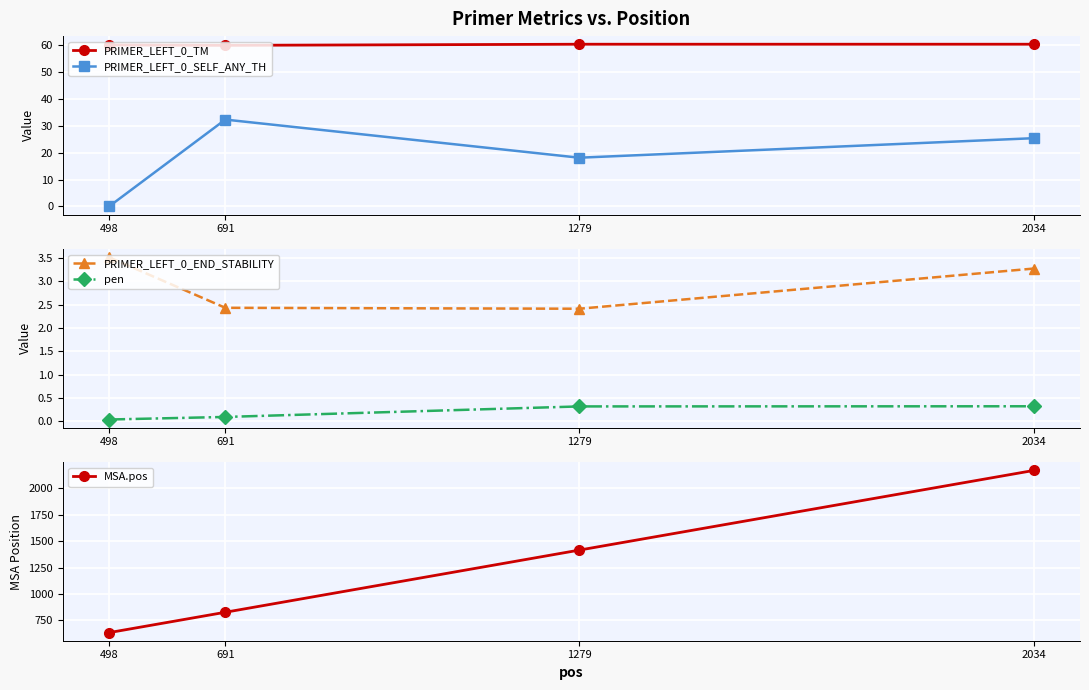

What is the average value of the PRIMER_LEFT_0_SELF_ANY_TH series?

18.9